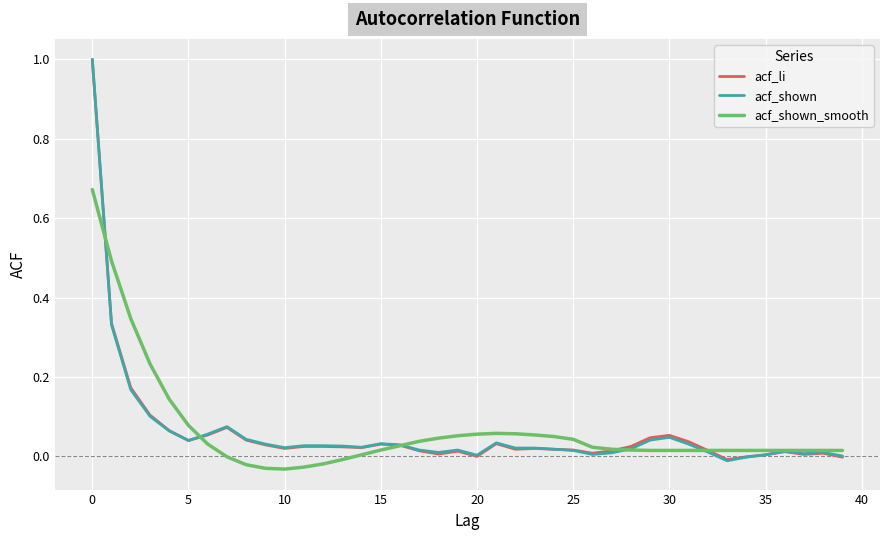

What is the maximum value for acf_li?

1.0